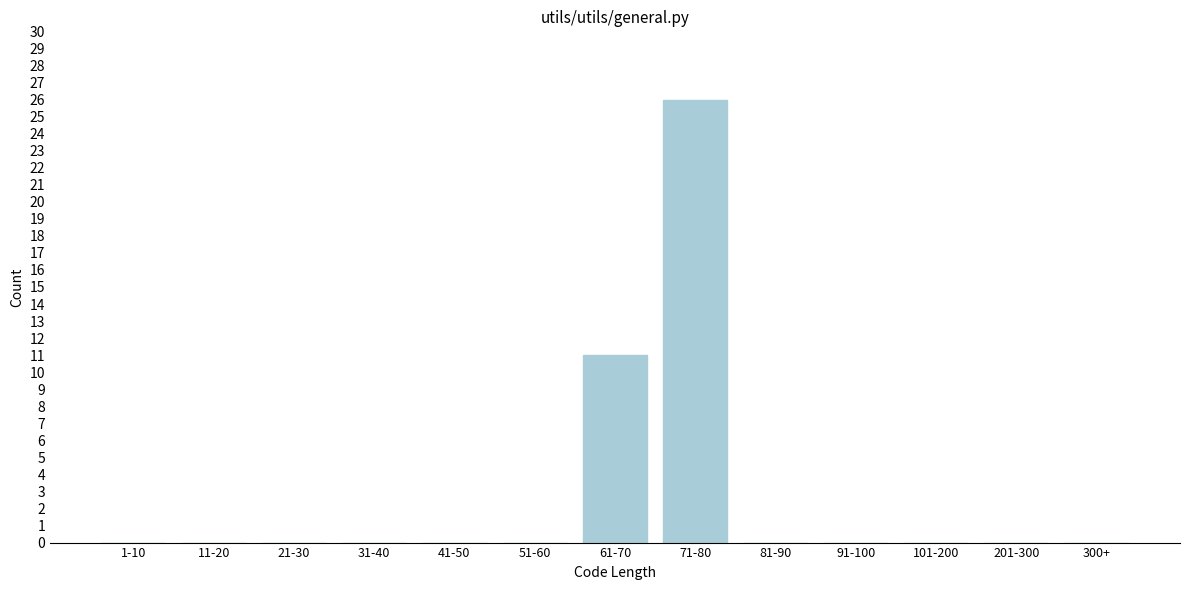

Reading left to right, transcribe all the data shown in this chart.

1-10=0	11-20=0	21-30=0	31-40=0	41-50=0	51-60=0	61-70=11	71-80=26	81-90=0	91-100=0	101-200=0	201-300=0	300+=0